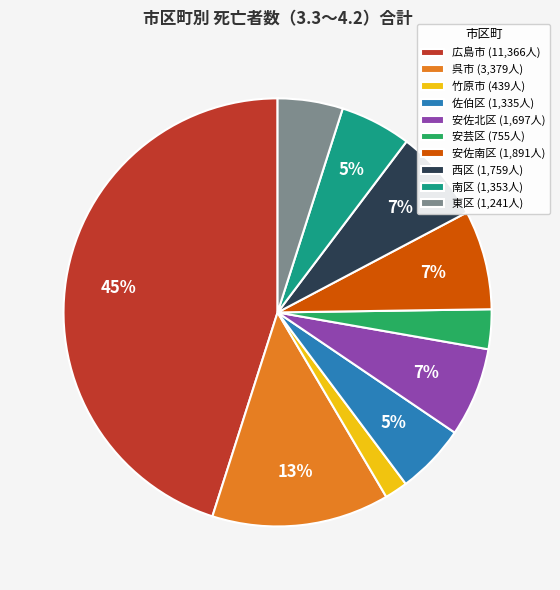

To the nearest percent, what percentage of the pie is 呉市?

13%